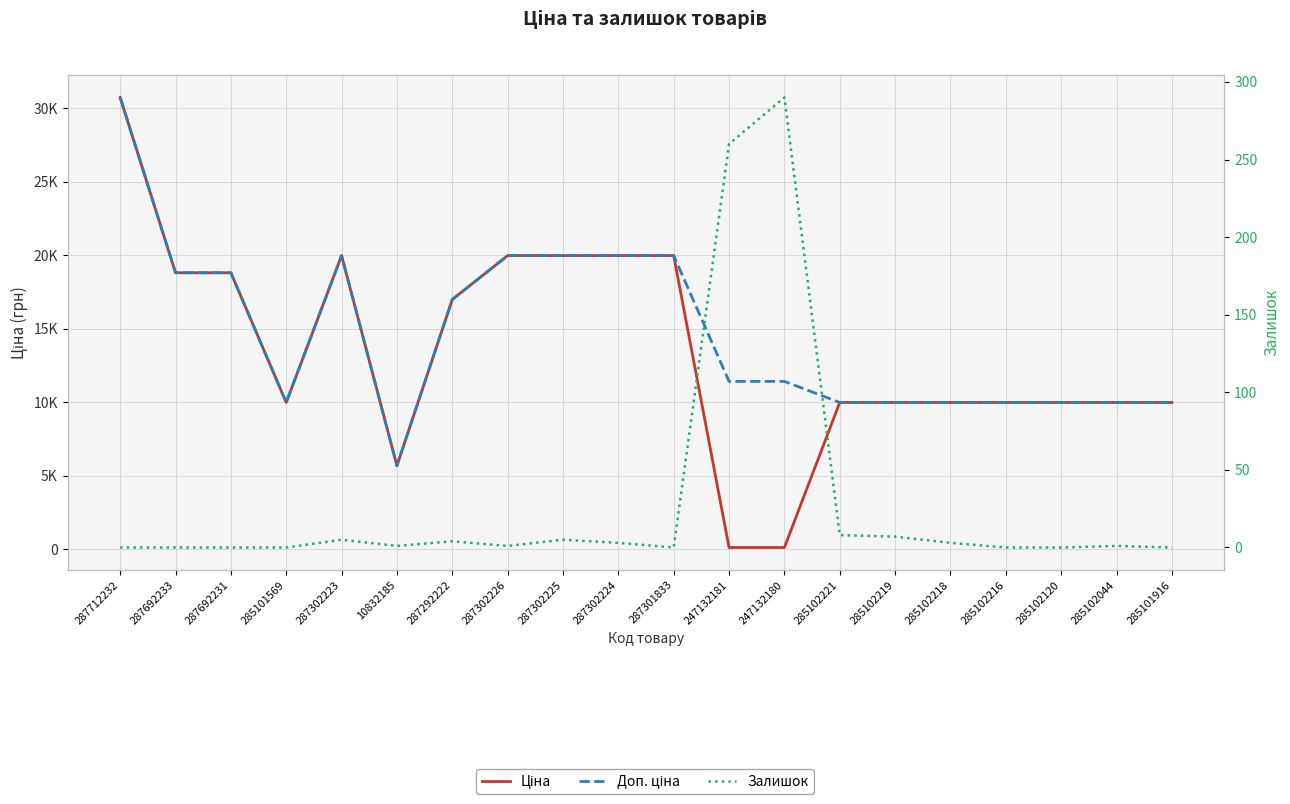

What is the difference between the maximum and minimum values in the Доп. ціна series?

25043.3